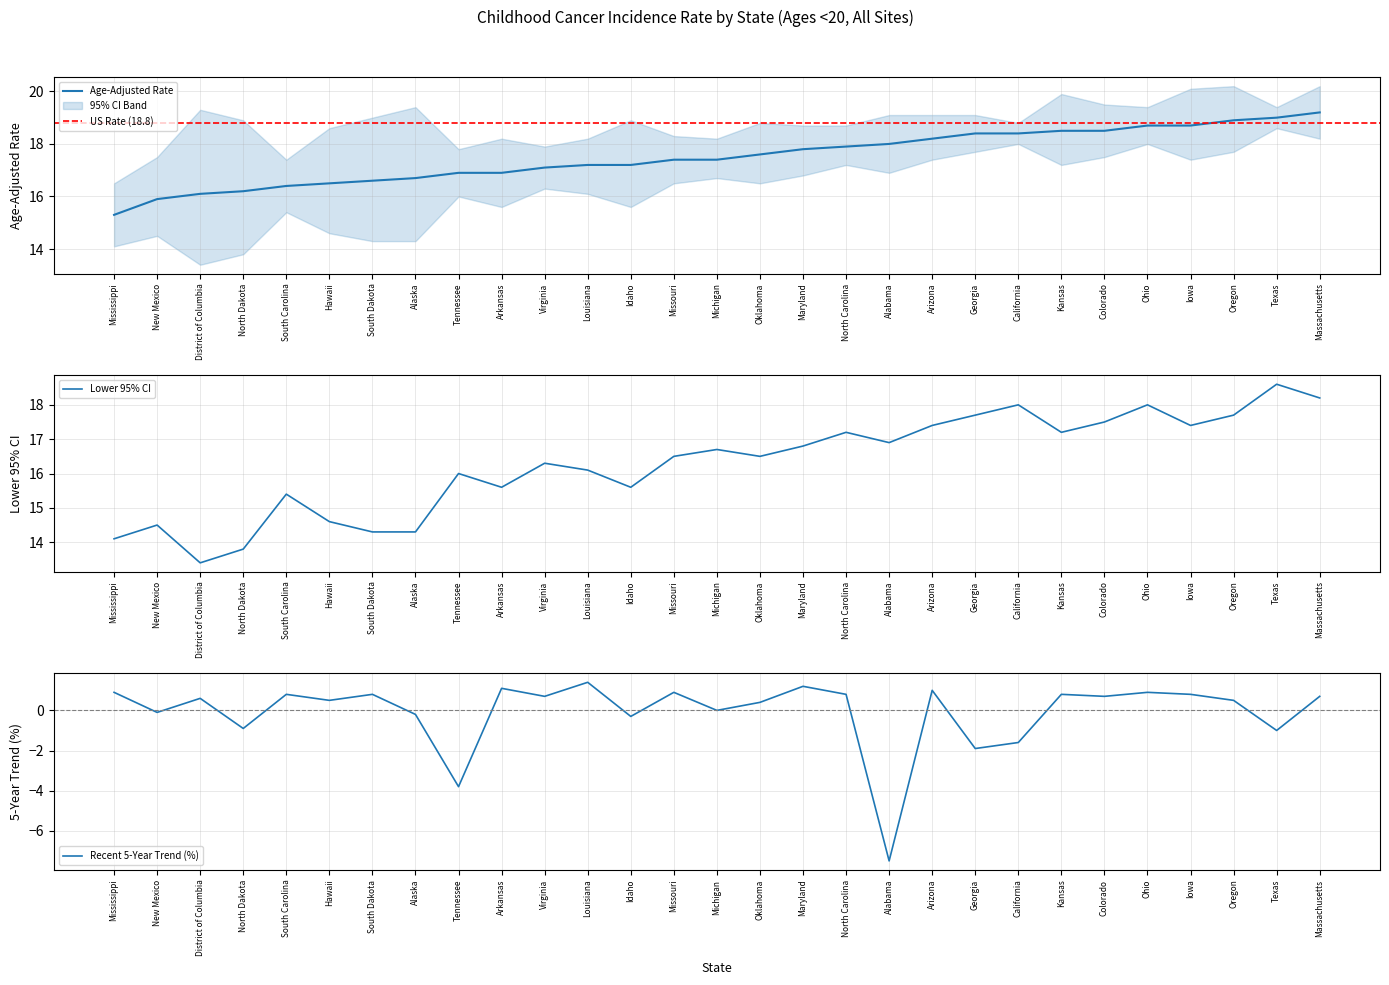

Where is Lower 95% CI nearest to the value 16?

Tennessee